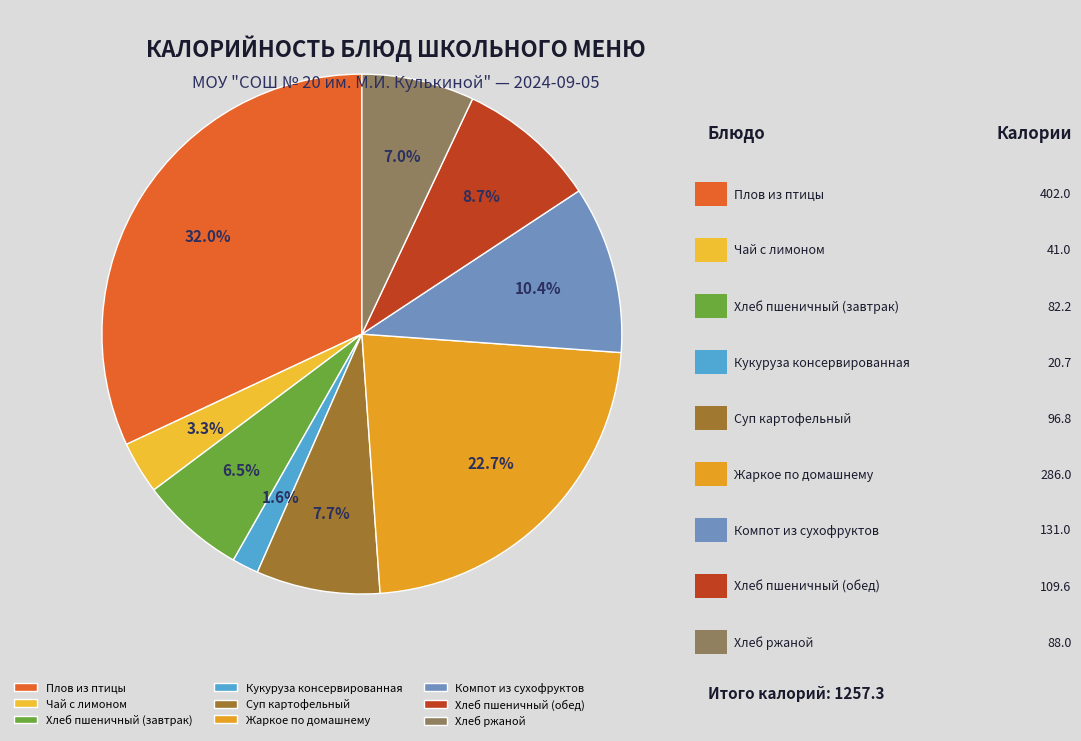

Which category has the biggest portion of the pie?

Плов из птицы